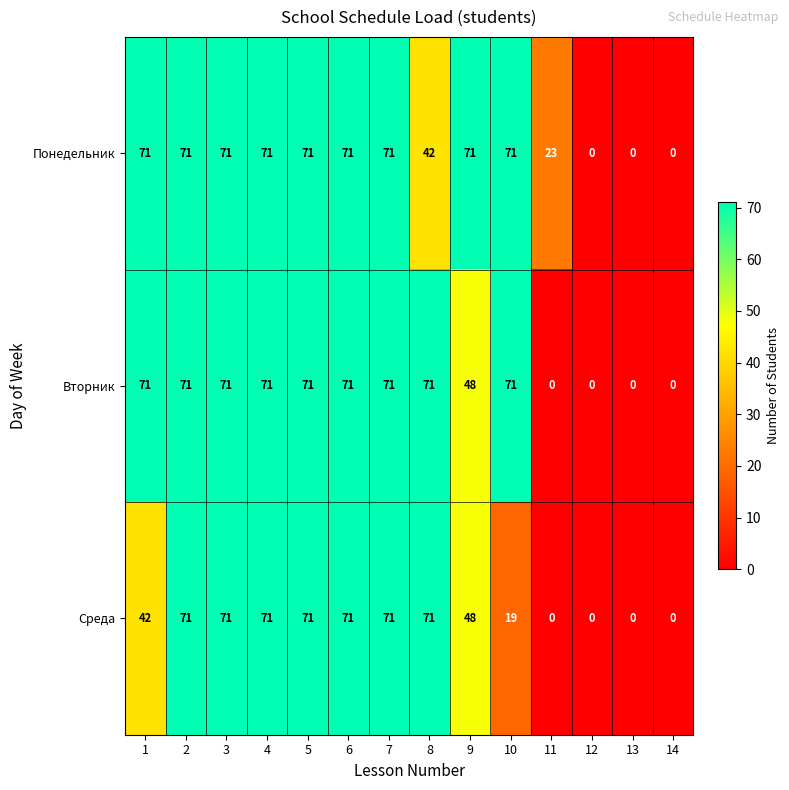

True or false: Среда has a value of 46 at 7.

False